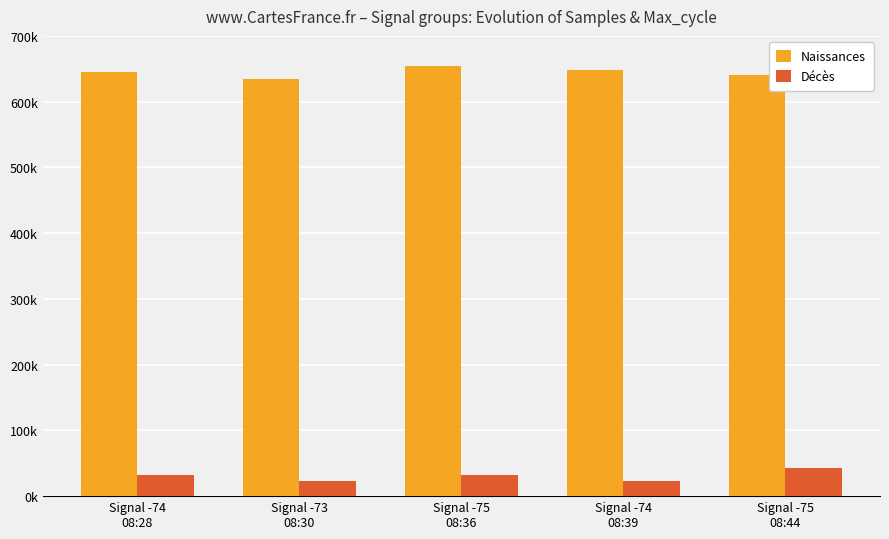

Does the chart contain any negative values?

No